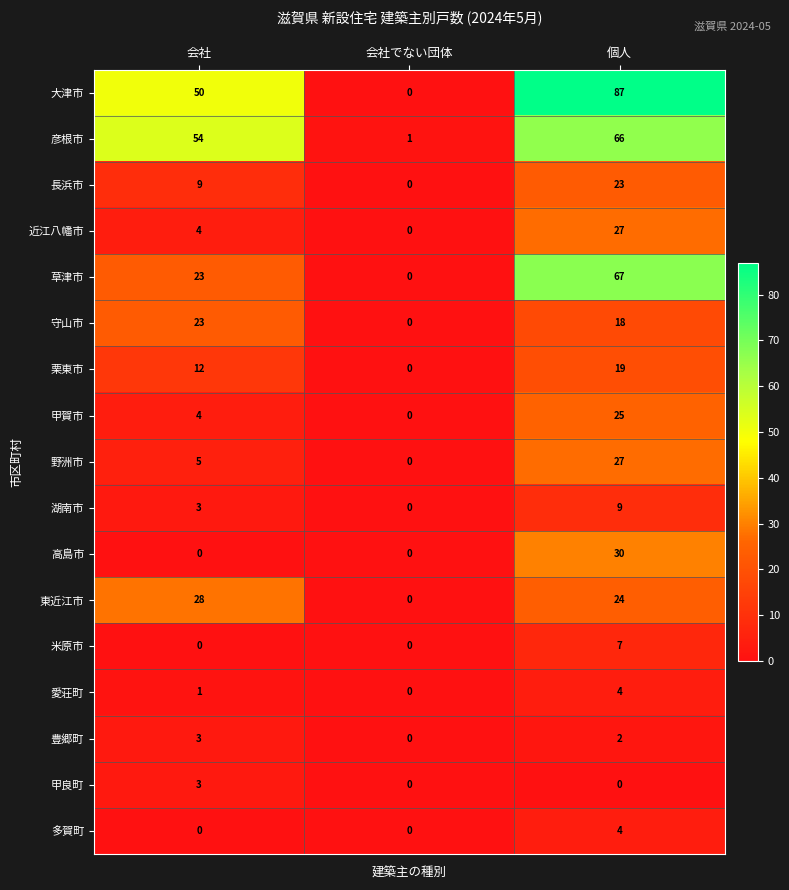

Between 会社 and 個人, which series saw the biggest shift?

草津市